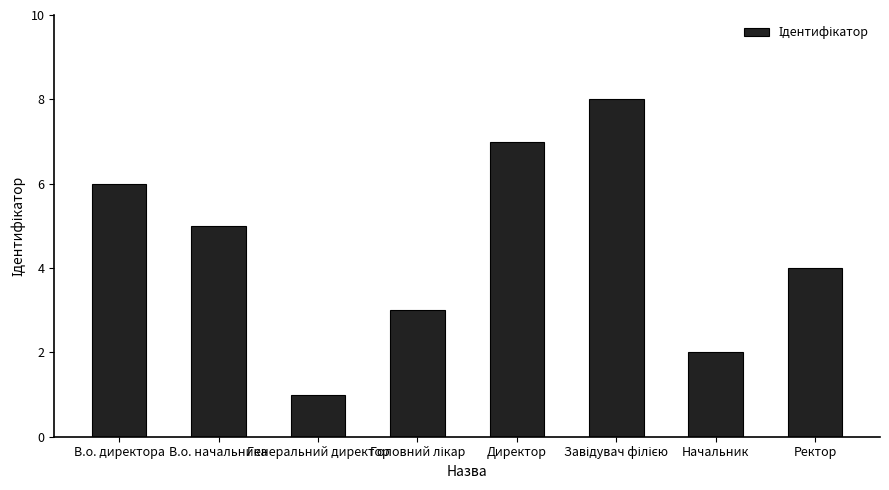

Reading left to right, transcribe all the data shown in this chart.

6	5	1	3	7	8	2	4